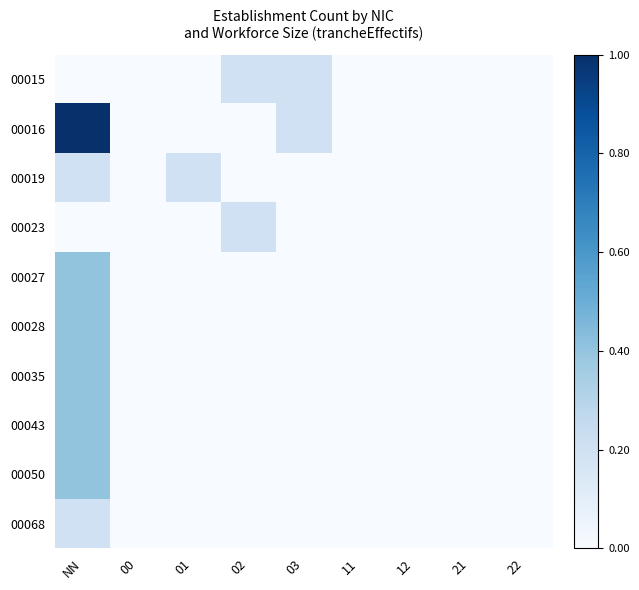

At which category is the sum across all series the highest?

NN